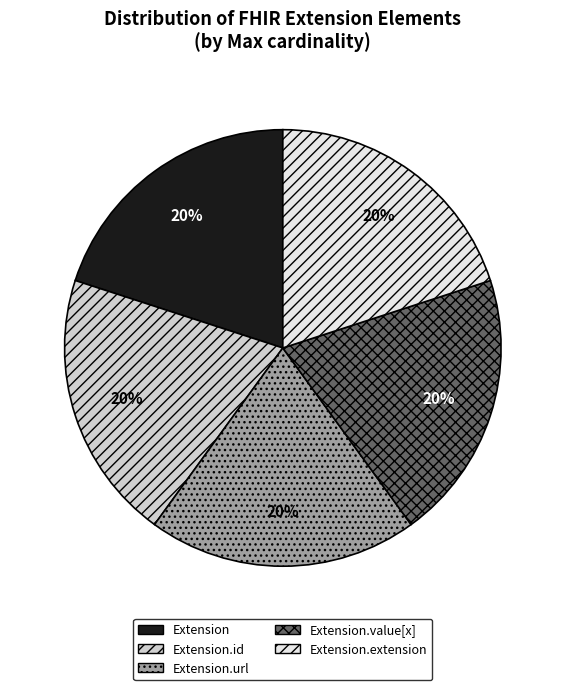

How many segments does this pie chart have?

5